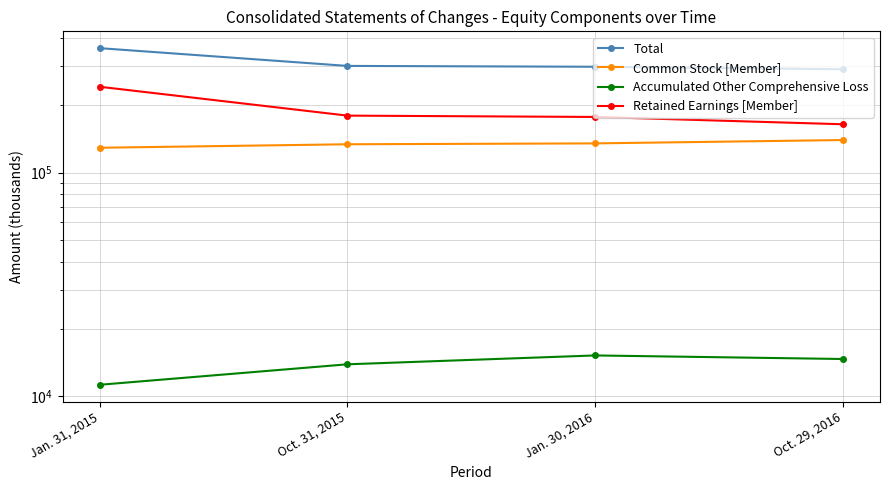

How many data points in Total are above 299530?

1